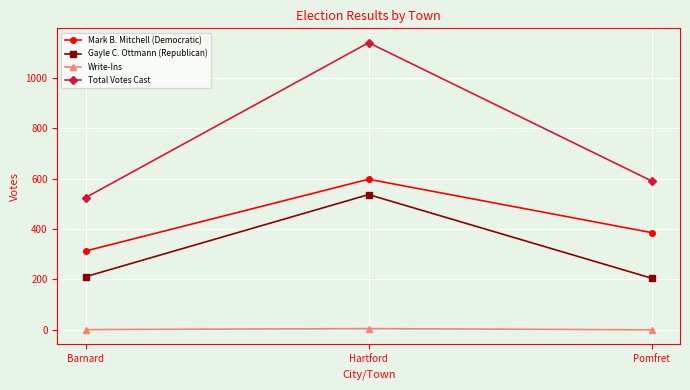

The value of Gayle C. Ottmann (Republican) at Pomfret is 108. True or false?

False